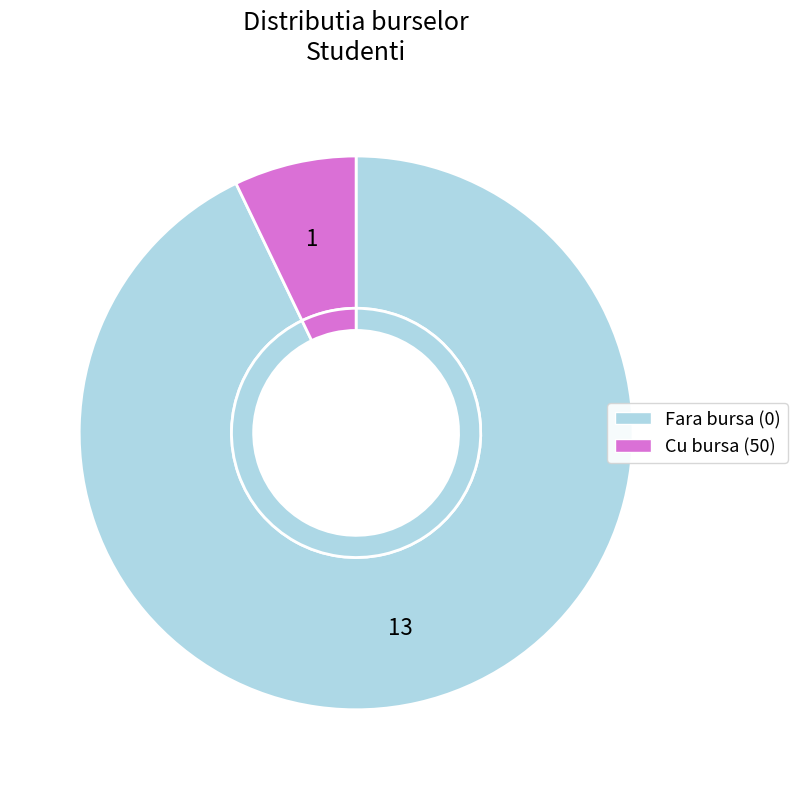

Is there a majority slice in this chart?

Yes